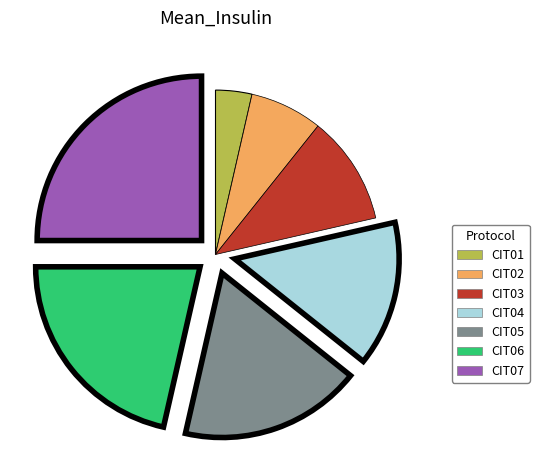

How many slices are in this pie chart?

7